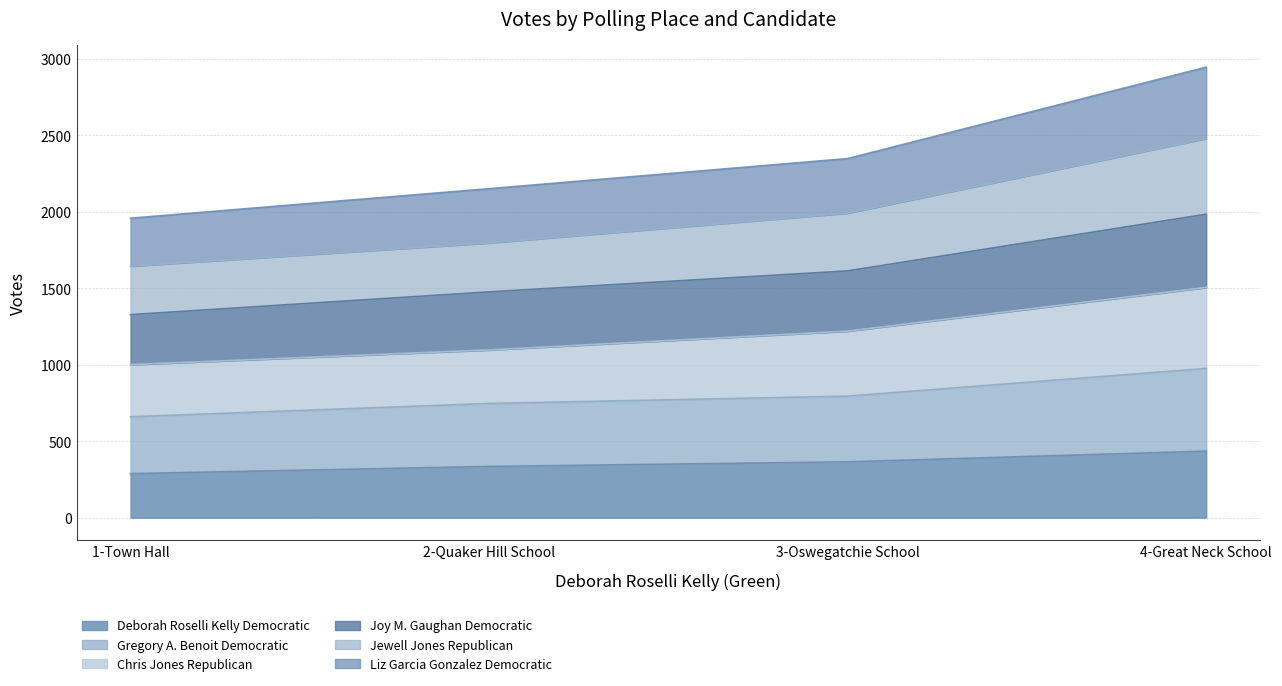

What value does the Deborah Roselli Kelly Democratic series have at 2-Quaker Hill School?

335